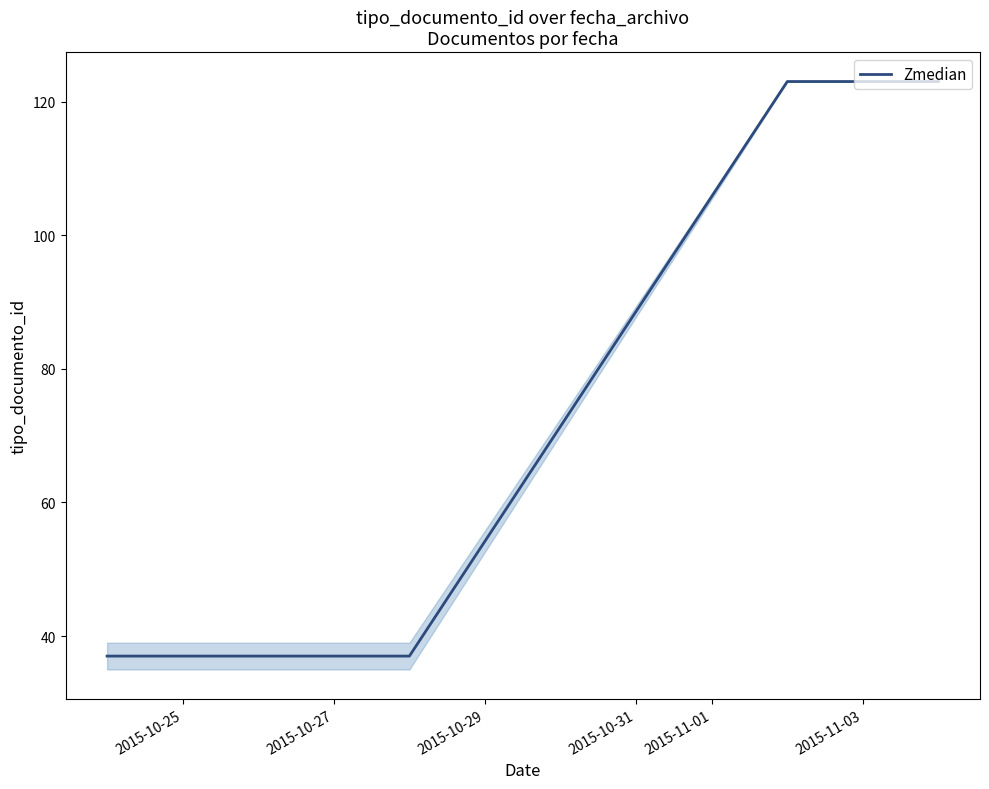

What is the difference between the maximum and minimum values?

86